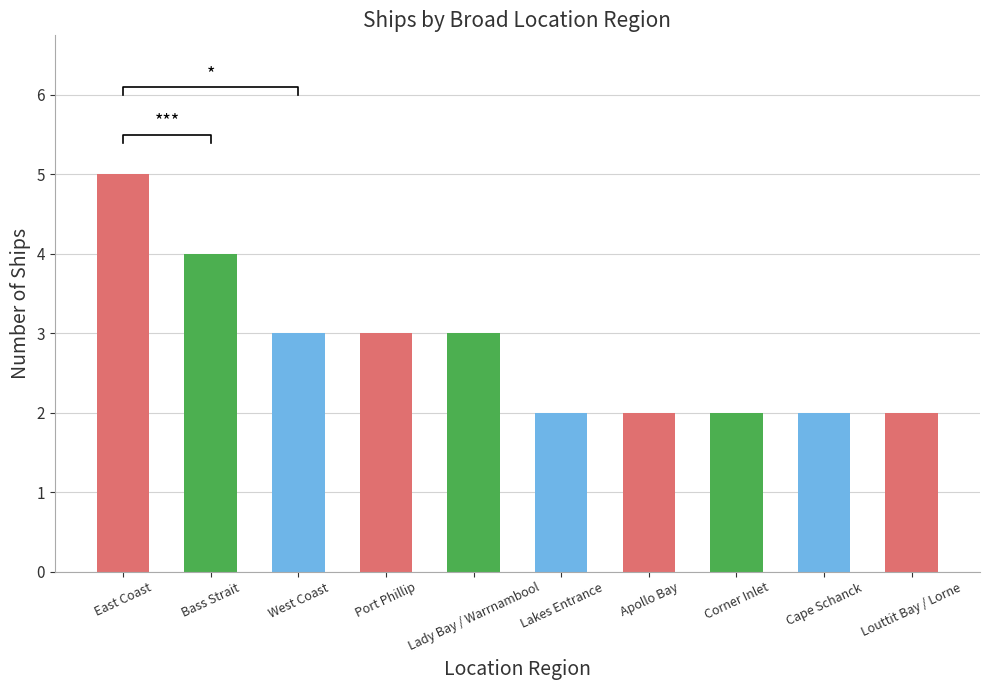

What is the sum of the values at Port Phillip and Louttit Bay / Lorne?

5